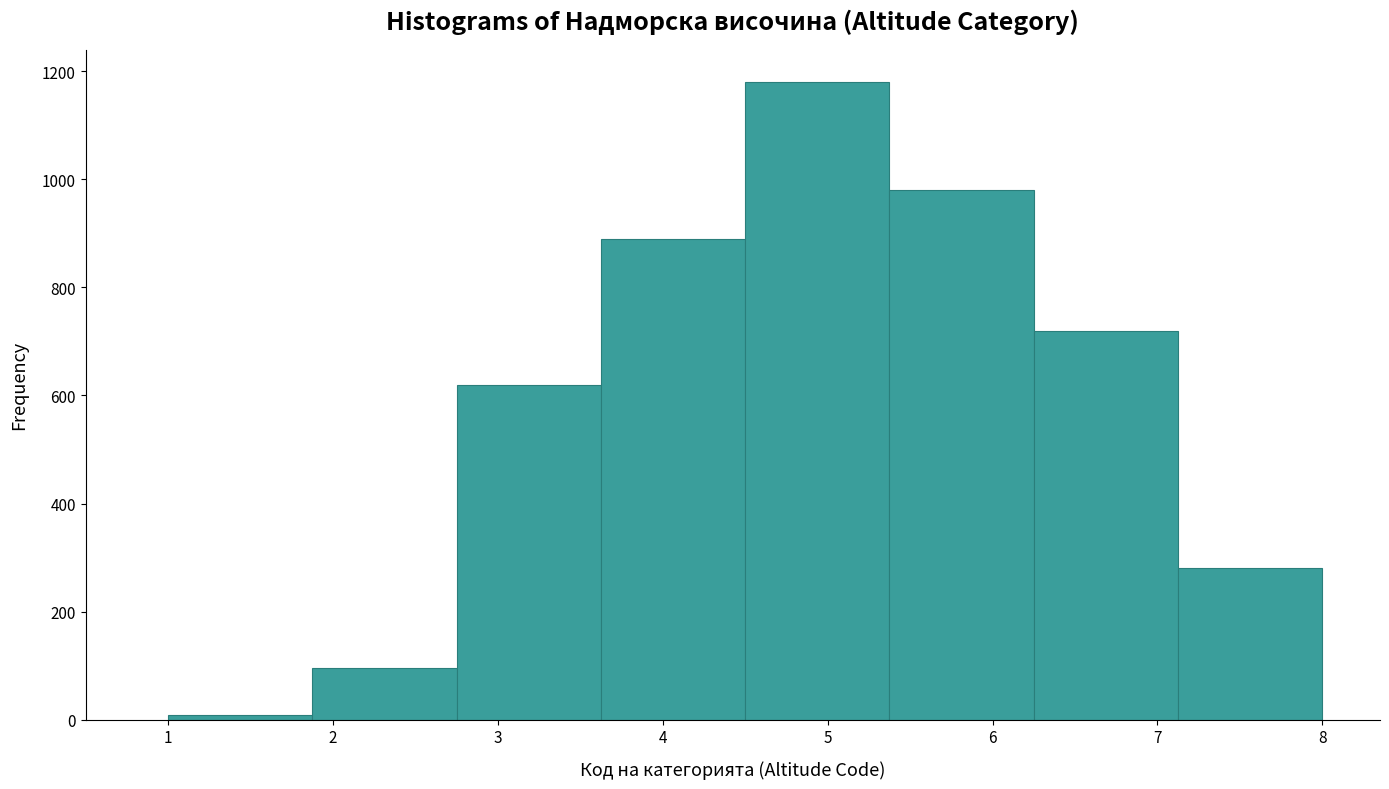

What is the height of the bar covering 1.9 to 2.8 on the x-axis? Neither the bar edges nor the heights are printed on the chart, so give them approximately, as read against the axes.

100